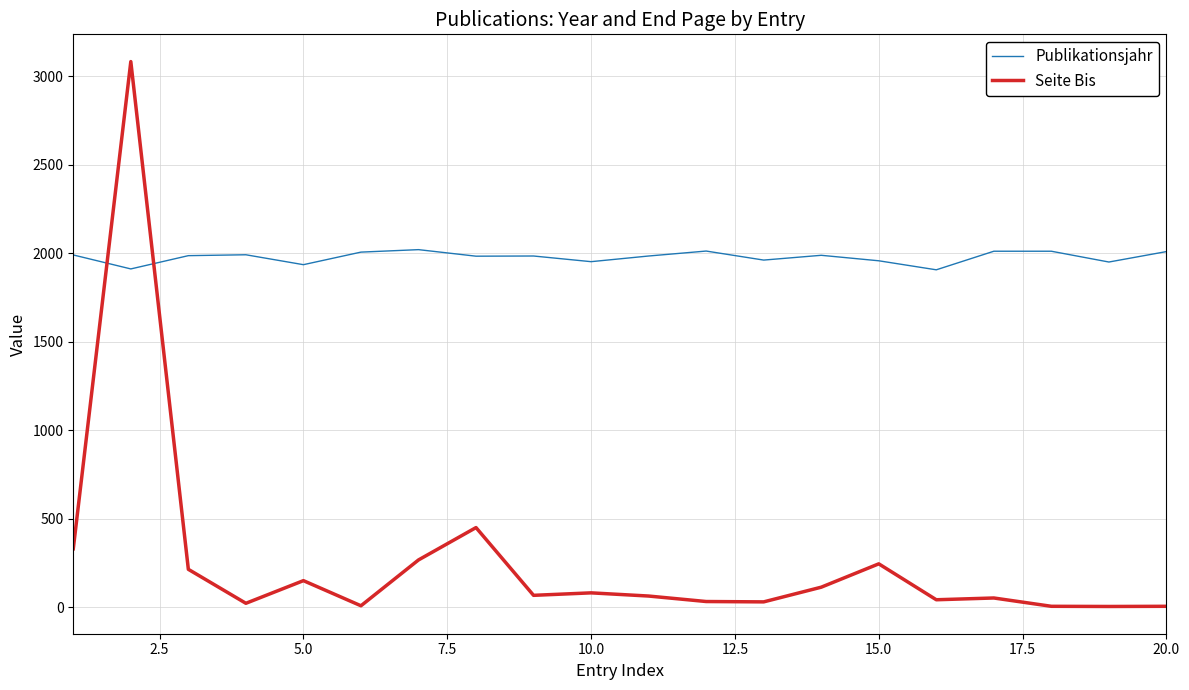

Which series has the largest total across all categories?

Publikationsjahr